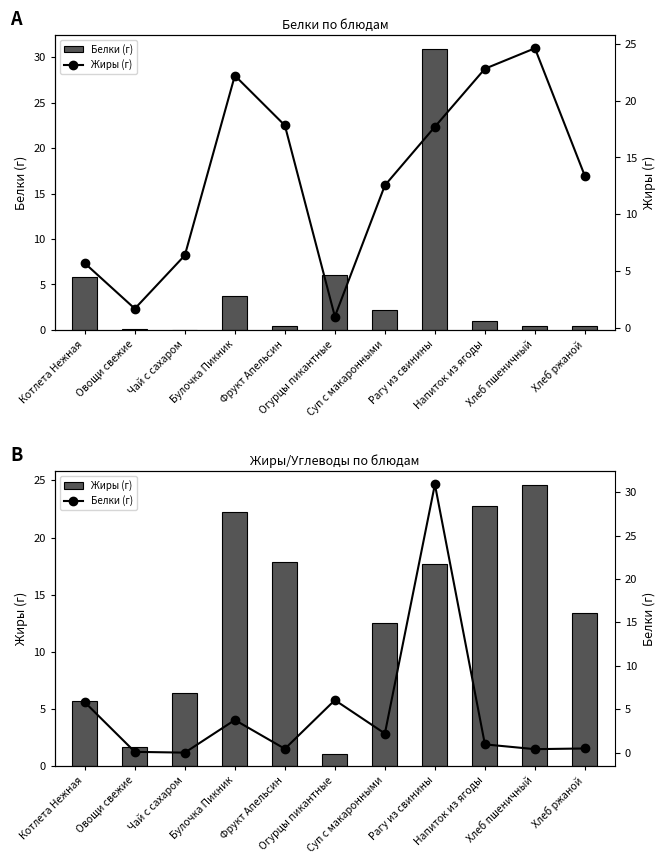

What is the approximate value of Жиры (г) at Хлеб пшеничный?

24.6